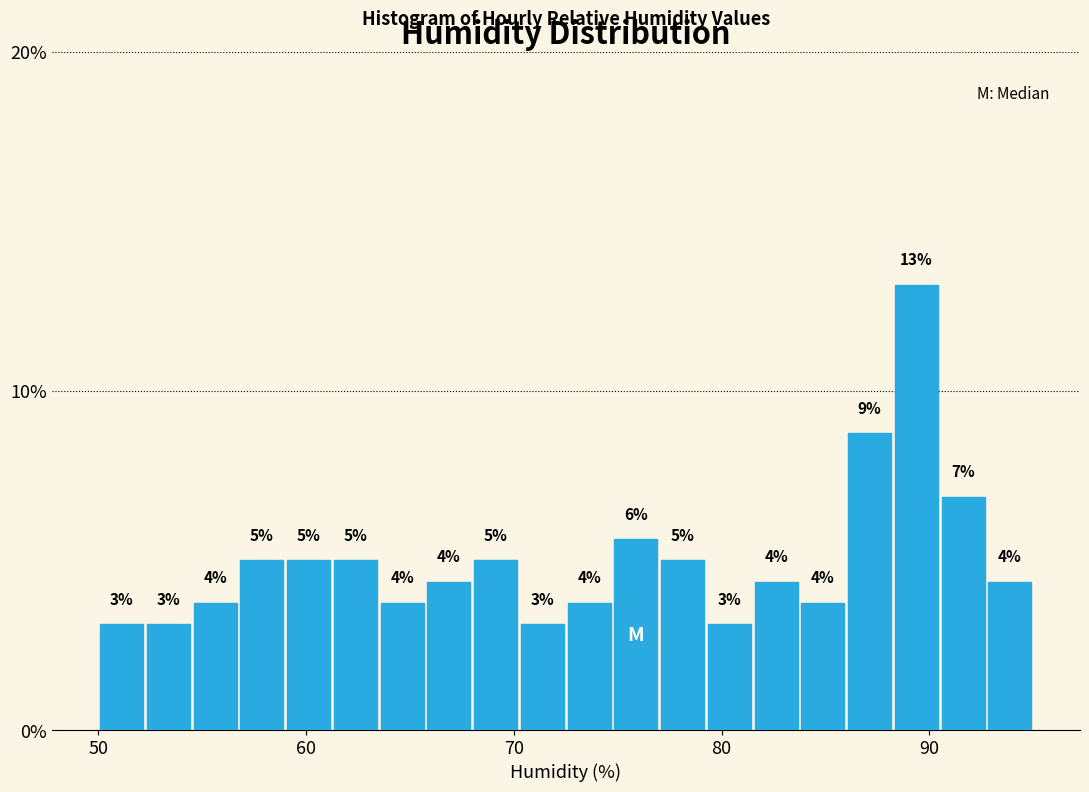

Around what value on the x-axis is the tallest bar? Give the approximate position of its centre, as read against the axis.

89